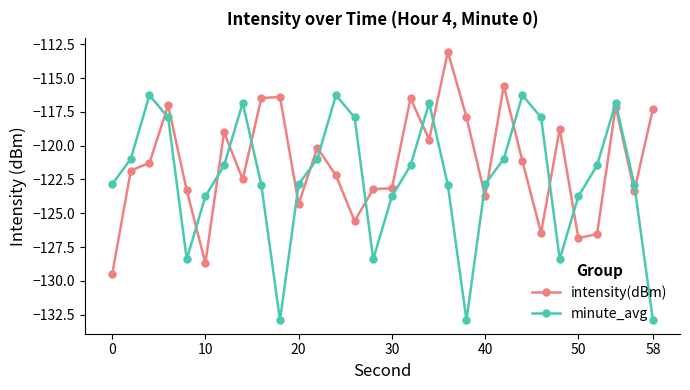

Which series ends up on top after the final intersection of minute_avg and intensity(dBm)?

intensity(dBm)